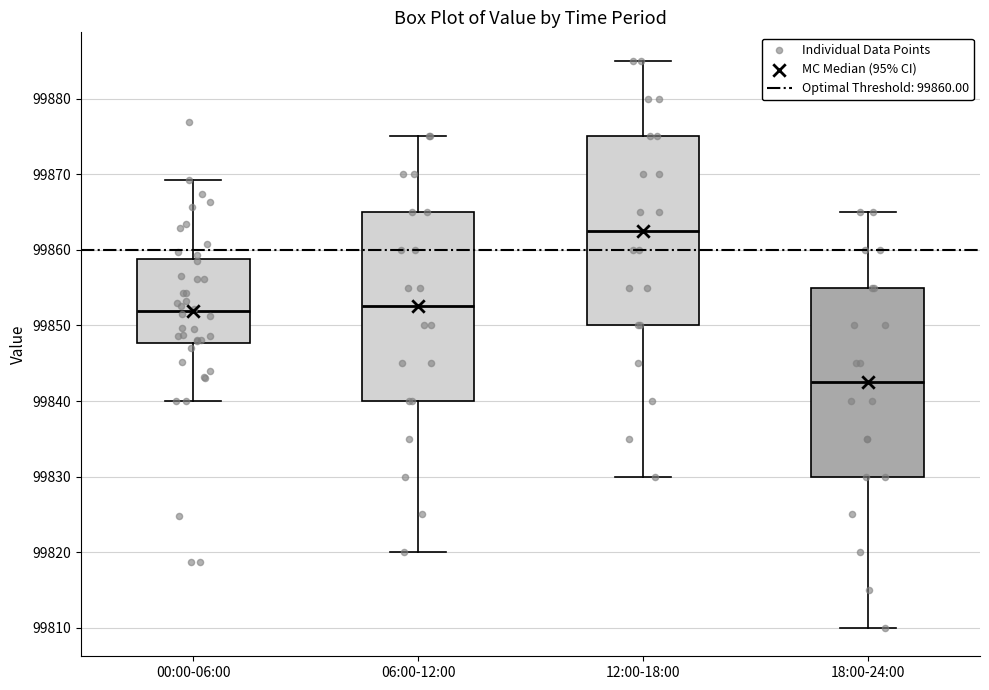

Reading left to right, transcribe this box plot: for each box, give where its median line is, the range the box spans, and where its two whiskers end, as read against the y-axis. The values are not printed on the chart, so give them approximately, as read against the axis.

00:00-06:00: median 99852, box 99848 to 99859, whiskers 99840 to 99869
06:00-12:00: median 99853, box 99840 to 99865, whiskers 99820 to 99875
12:00-18:00: median 99863, box 99850 to 99875, whiskers 99830 to 99885
18:00-24:00: median 99843, box 99830 to 99855, whiskers 99810 to 99865